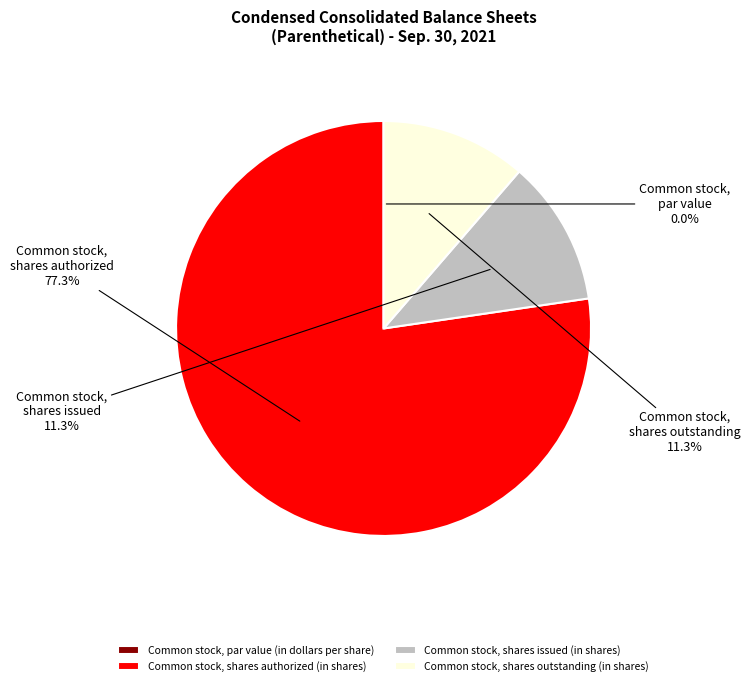

To the nearest percent, what percentage of the pie is Common stock, shares authorized (in shares)?

77%